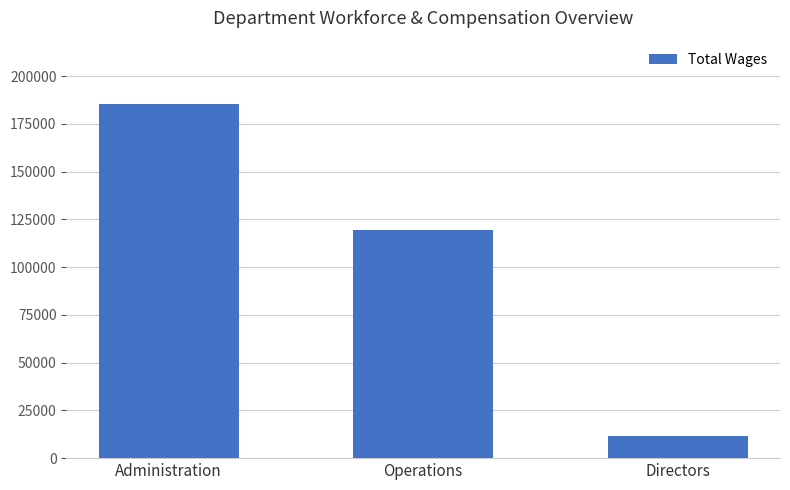

Approximately how many times larger is the value at Administration compared to Directors?

16.2